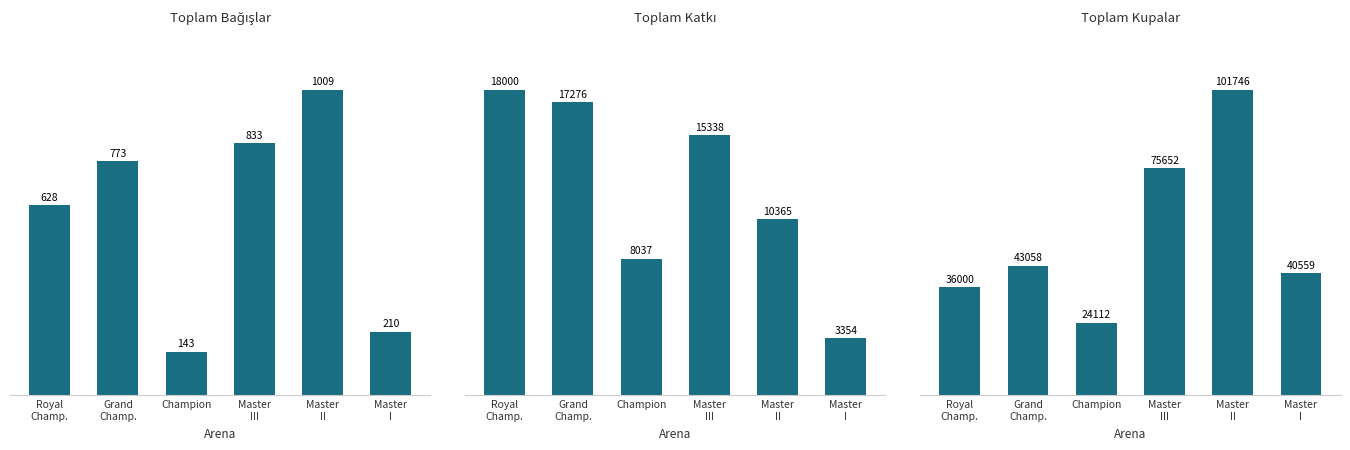

What is the label of the 6th bar from the right?

Royal
Champ.